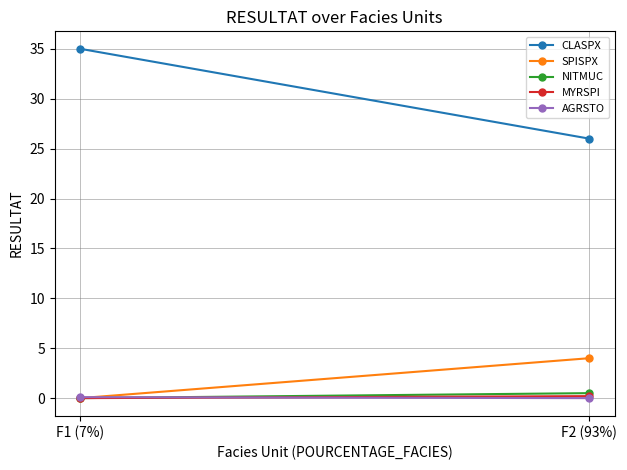

Count the number of data series in this chart.

5